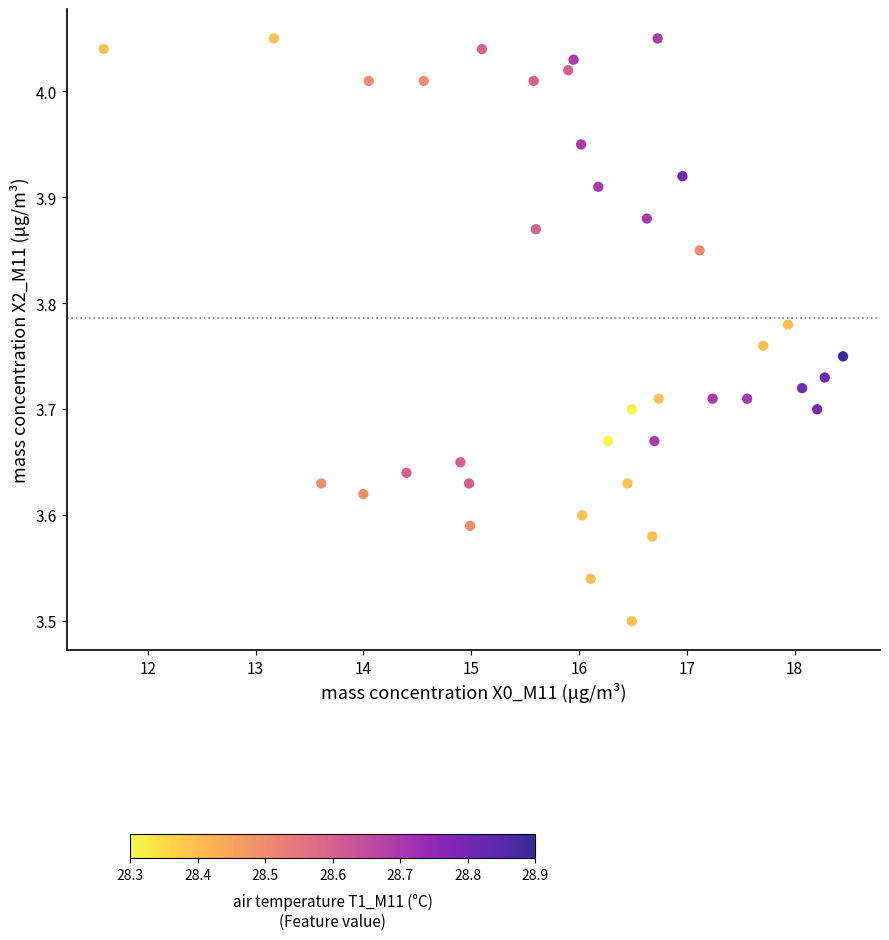

What is the range of X values (max minus min)?

6.9